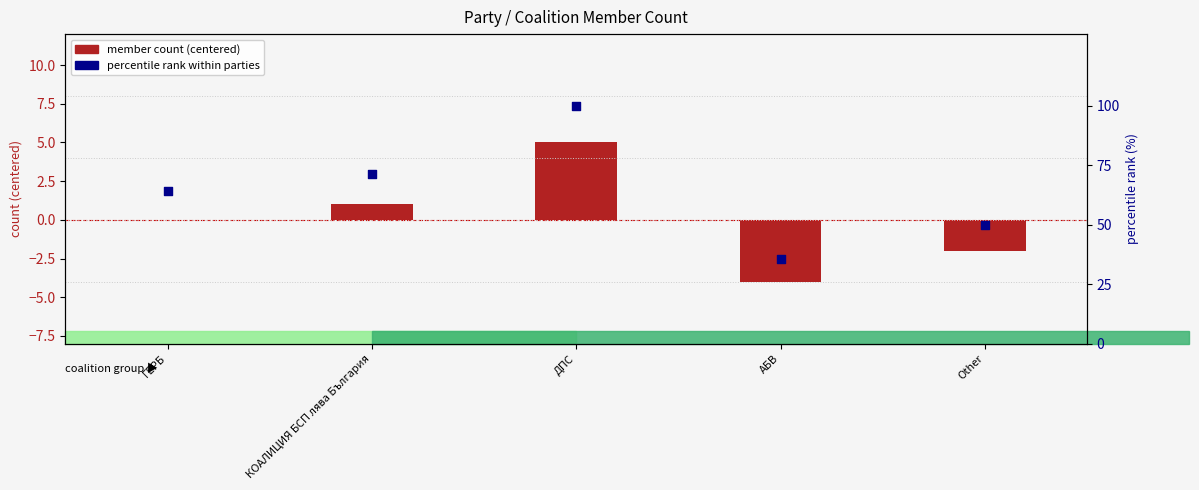

Which series reaches the maximum Y coordinate?

percentile rank within parties